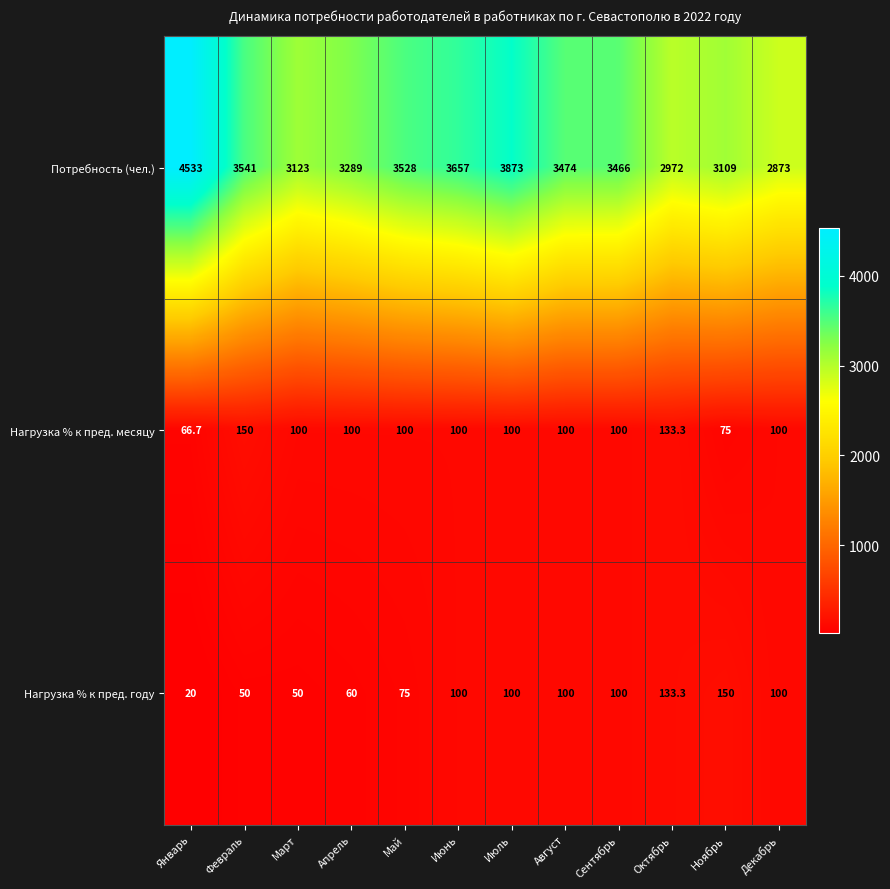

The value of Нагрузка % к пред. месяцу at Август is 28.8. True or false?

False